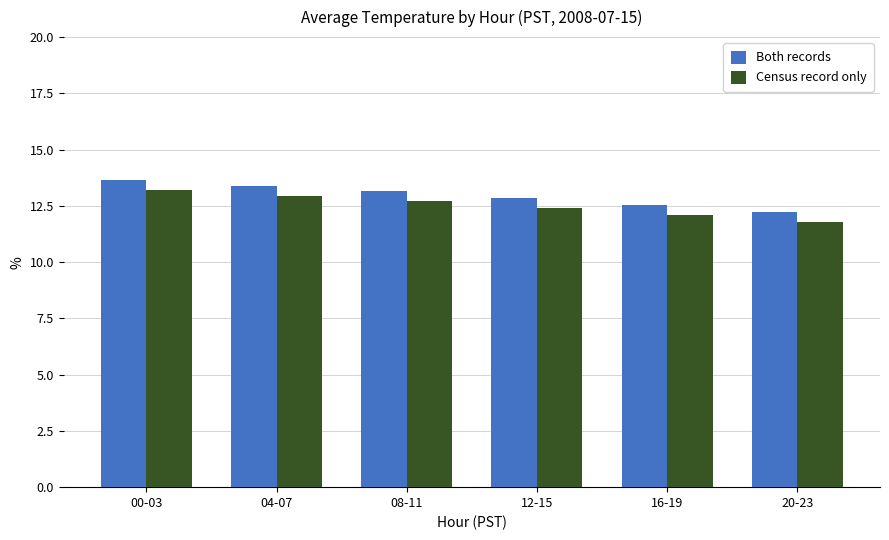

Is it true that Both records equals 12.2 at 20-23?

True